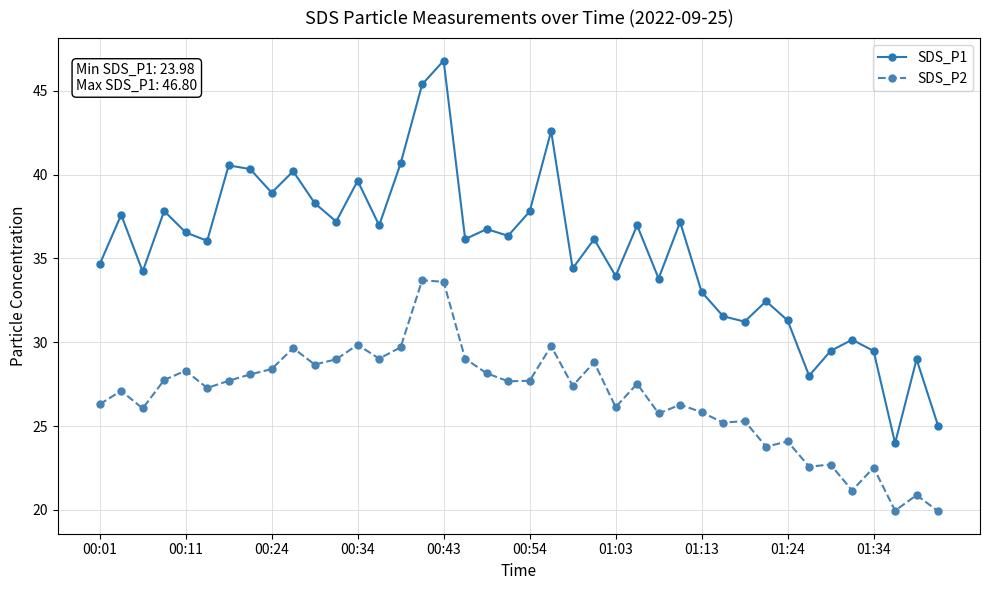

Which series has the widest spread of values?

SDS_P1